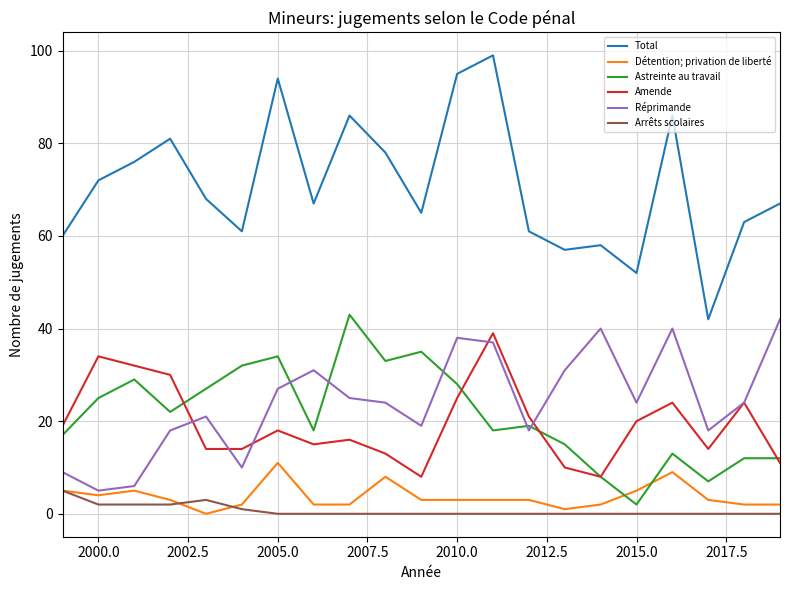

True or false: Détention; privation de liberté and Amende intersect in this chart.

False